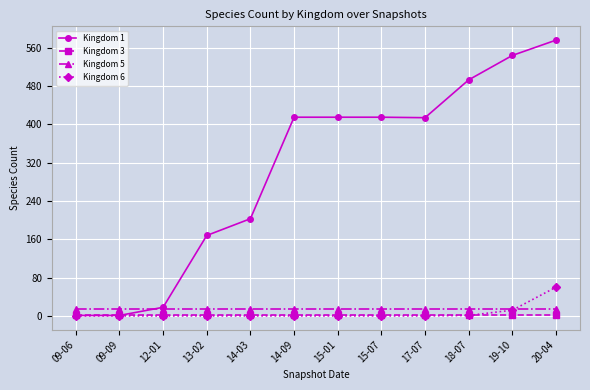

At how many categories does at least one series exceed 62?

9